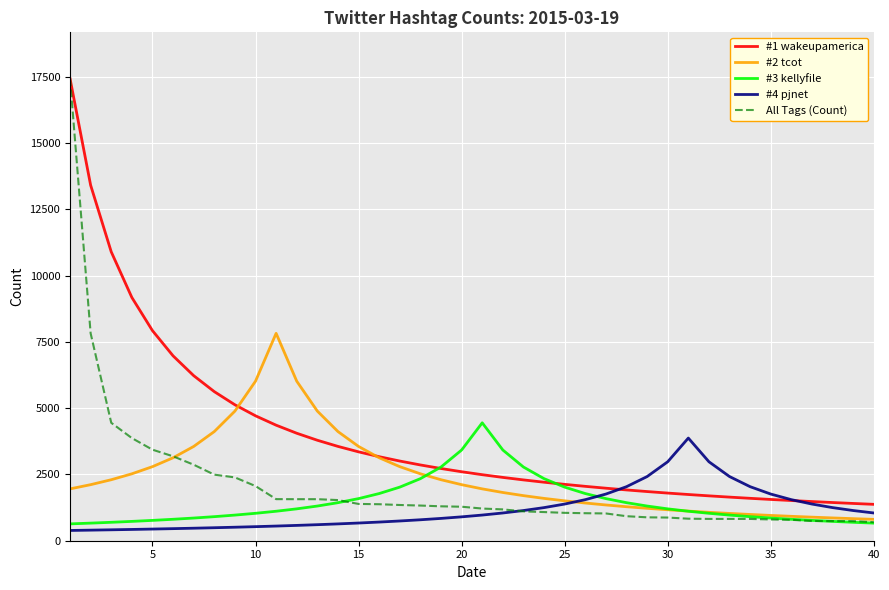

Which series has the largest range (max minus min)?

All Tags (Count)